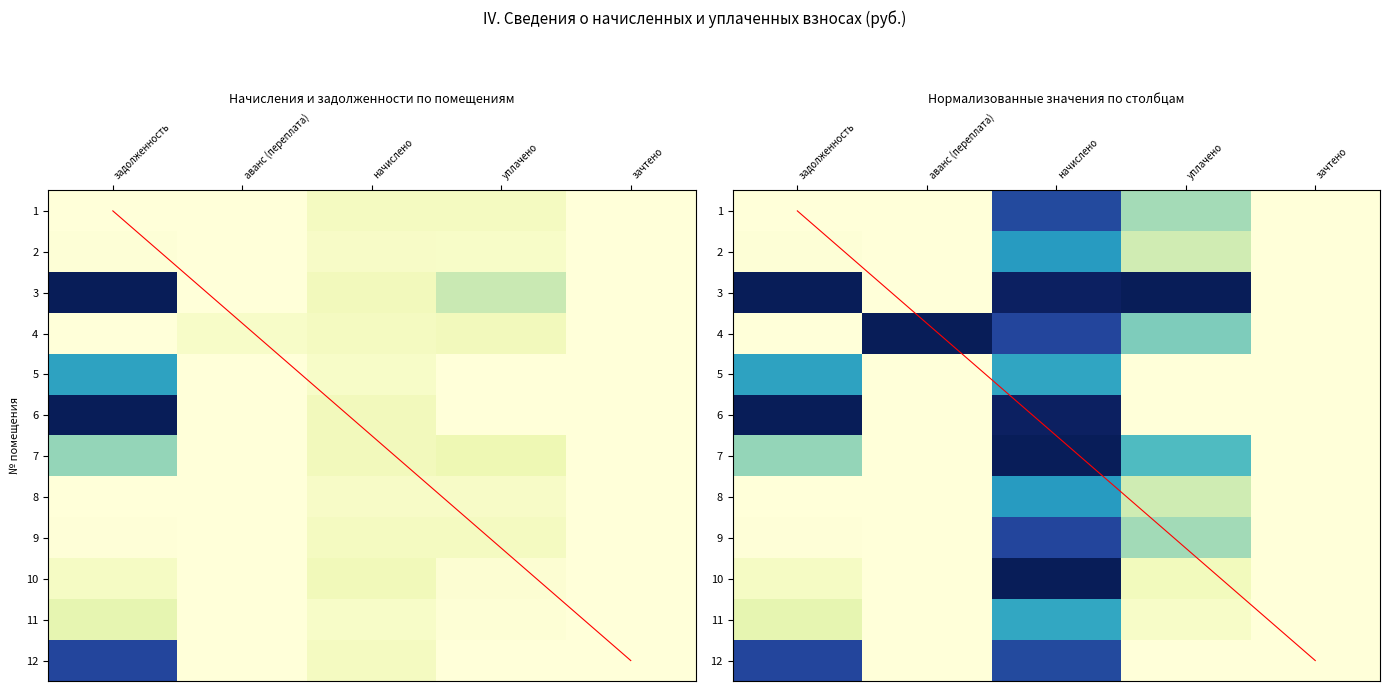

True or false: 4 has a value of 2919.9 at задолженность.

False